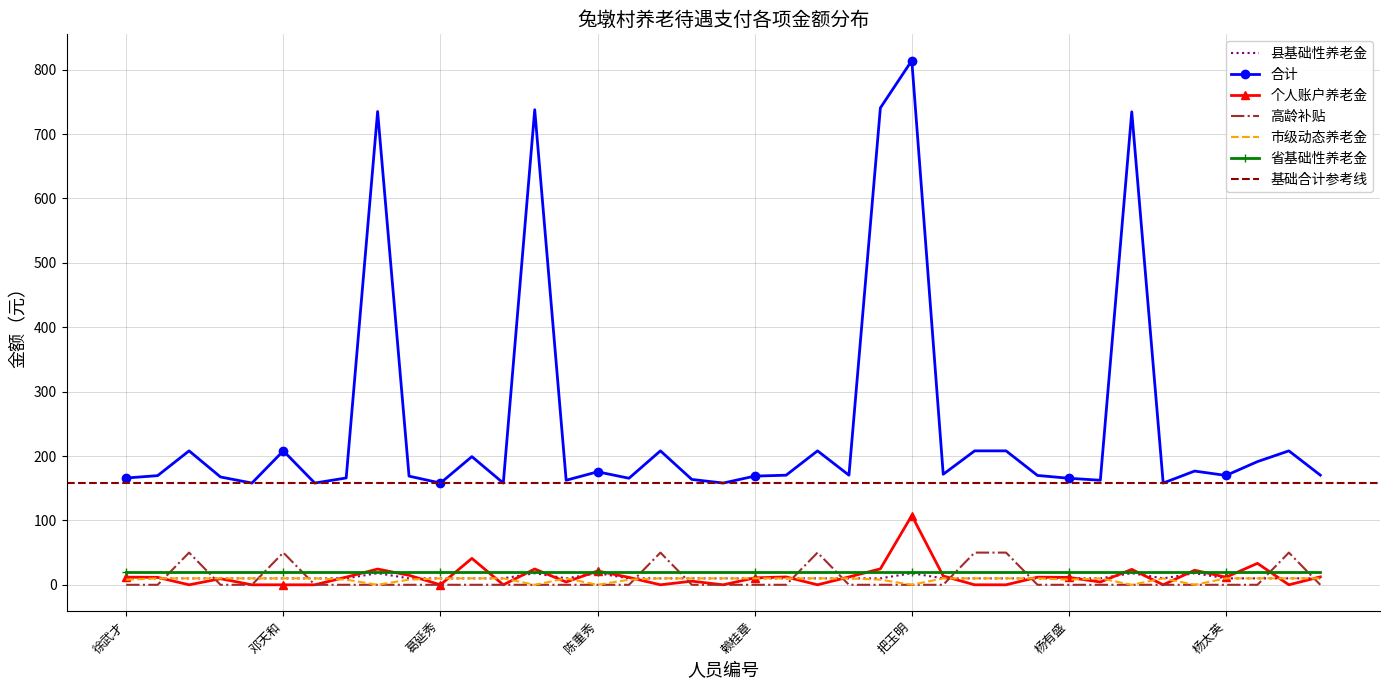

What is the difference between the highest and lowest values at 郑军成?

165.9